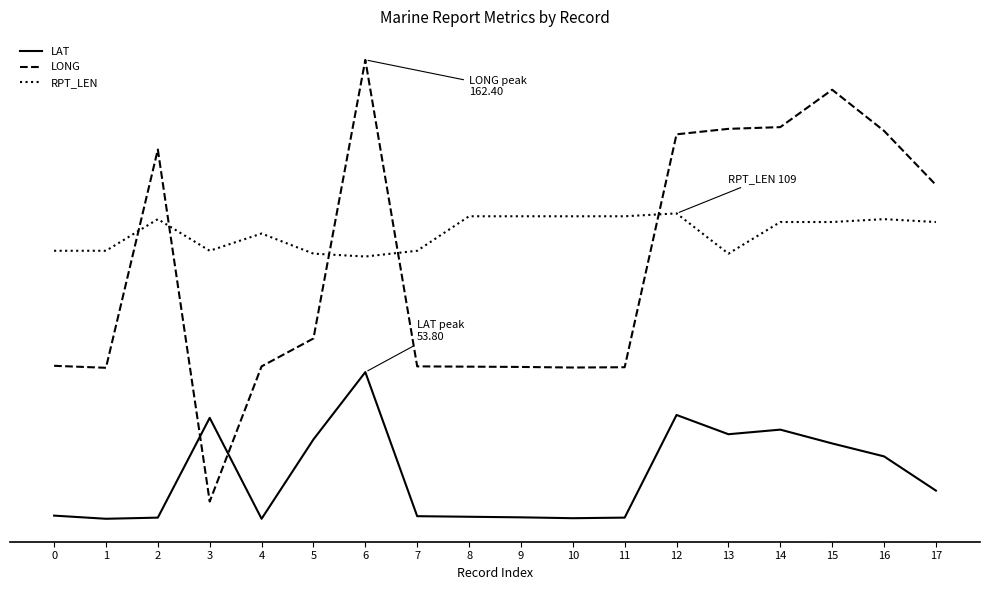

List the labels in order of RPT_LEN value, smallest first.

6, 5, 13, 0, 1, 3, 7, 4, 14, 15, 17, 2, 16, 8, 9, 10, 11, 12